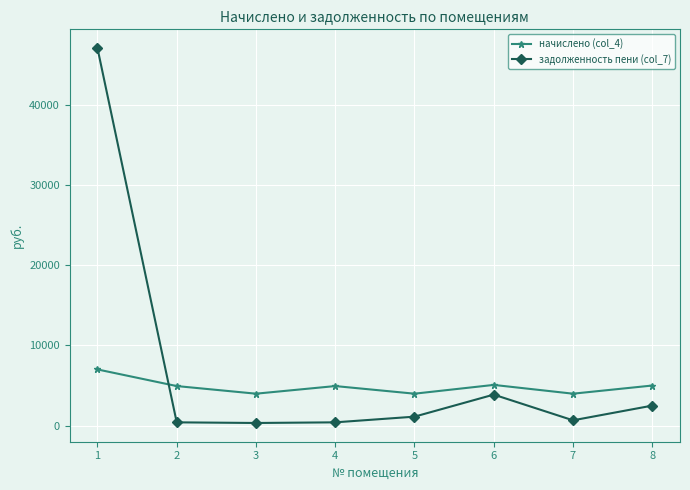

True or false: задолженность пени (col_7) has more than 0 interior local peaks.

True